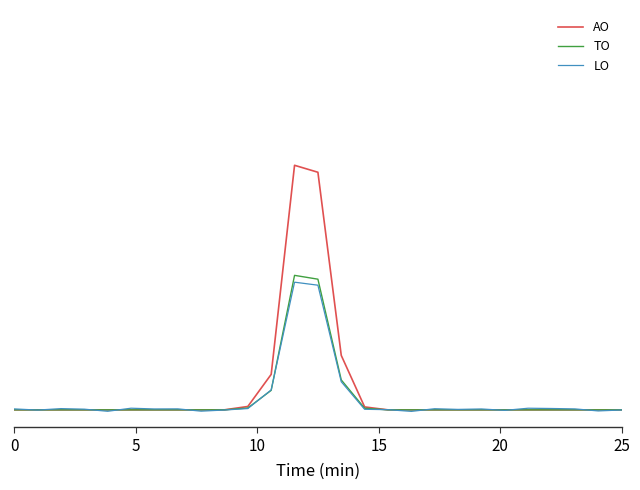

What is the label of the 27th point from the left?

25